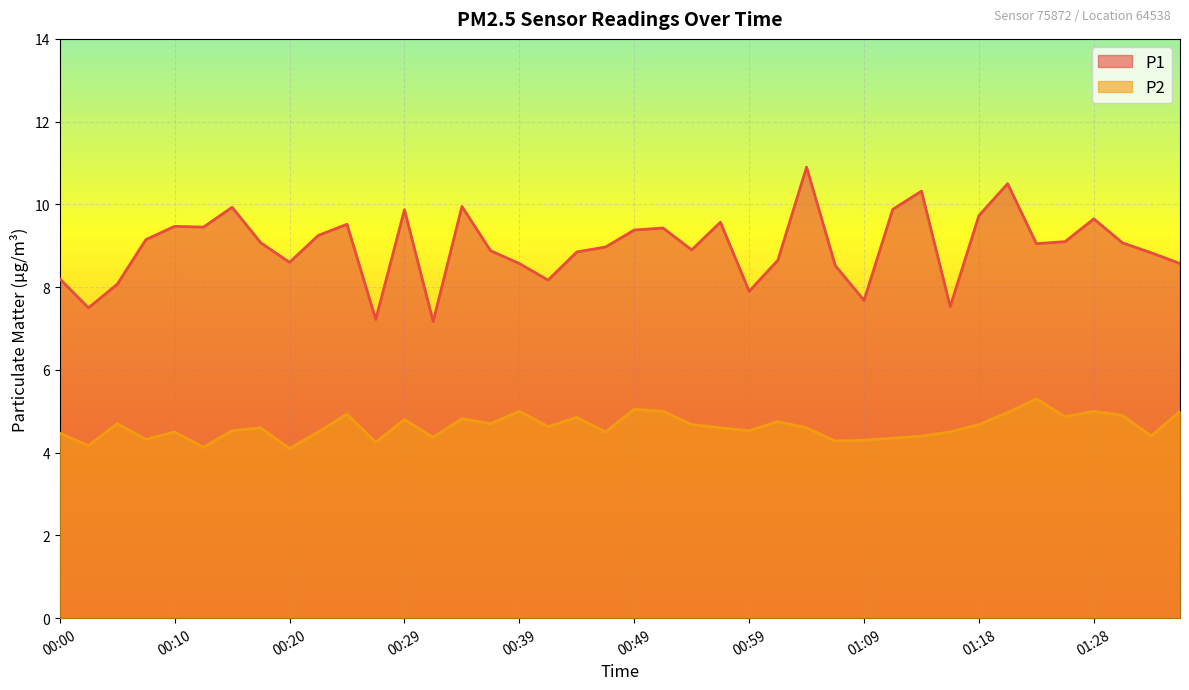

True or false: P1 and P2 cross at least once.

False